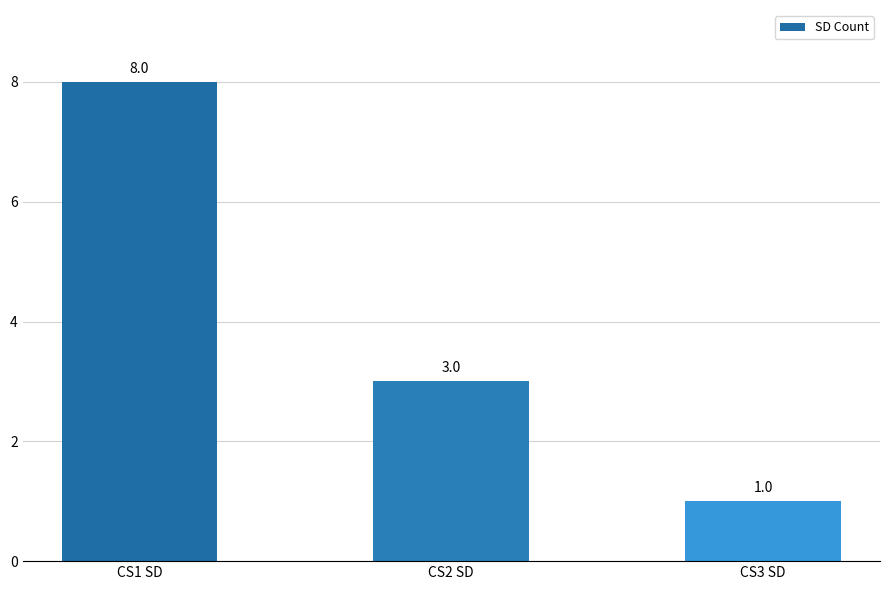

What is the sum of all values?

12